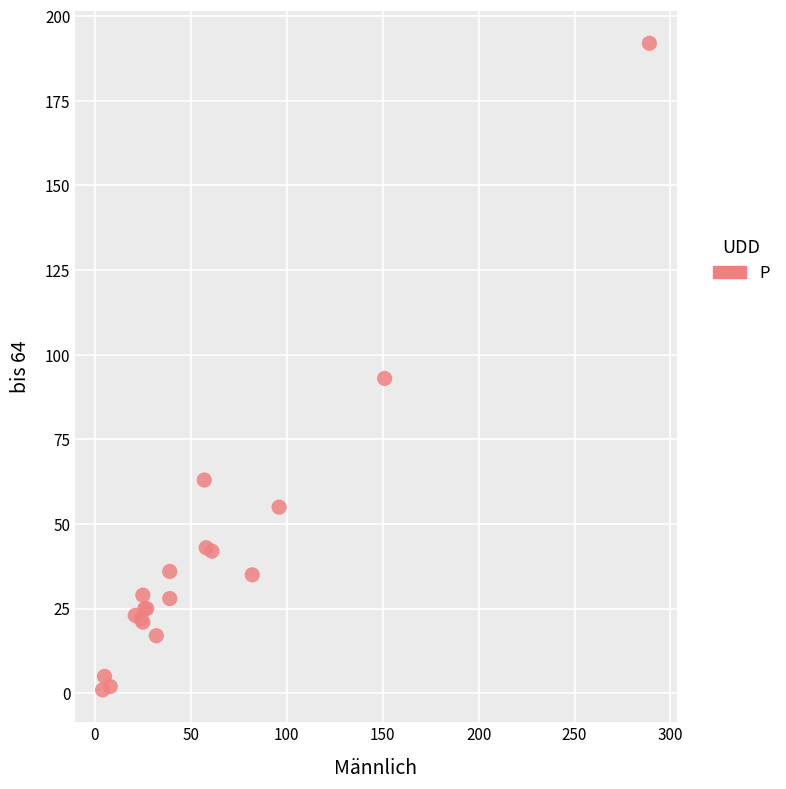

What Y value in the scatter plot is closest to 96?

93